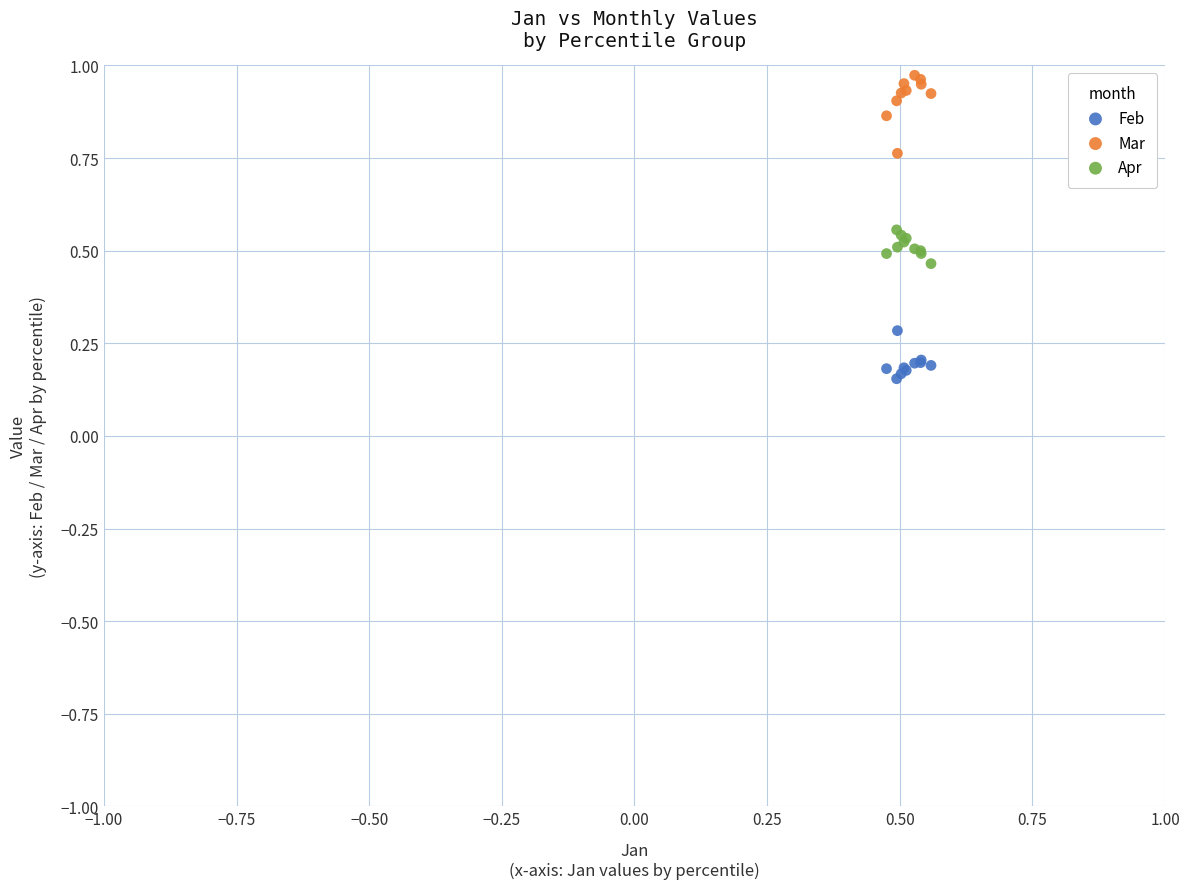

Which series has the largest Y range (max minus min)?

Mar